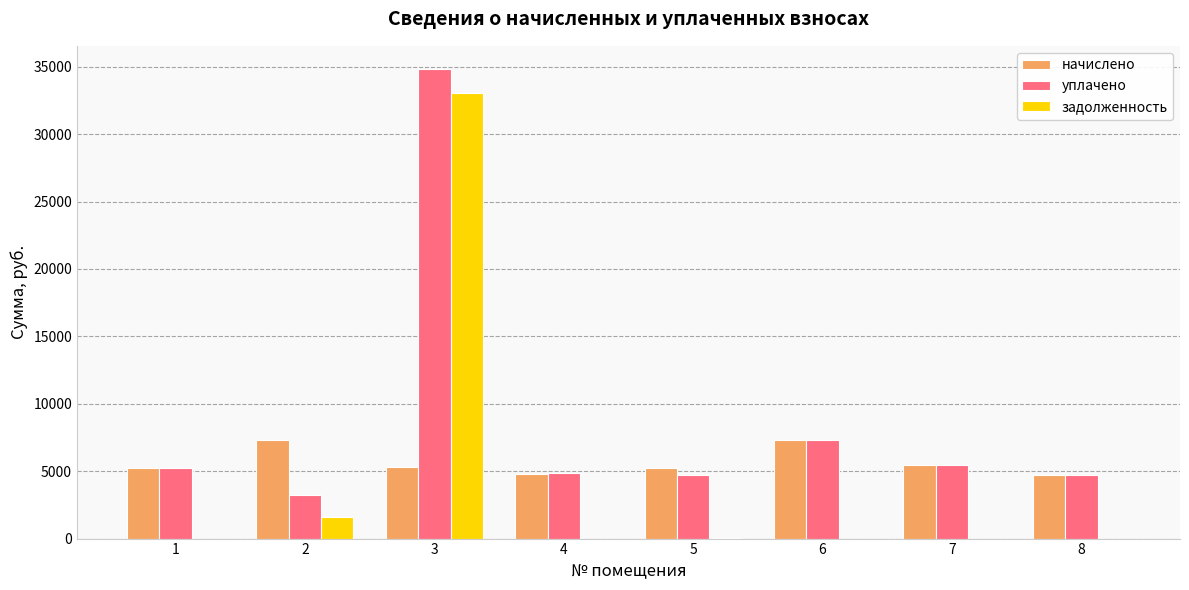

Which series has the largest total across all categories?

уплачено